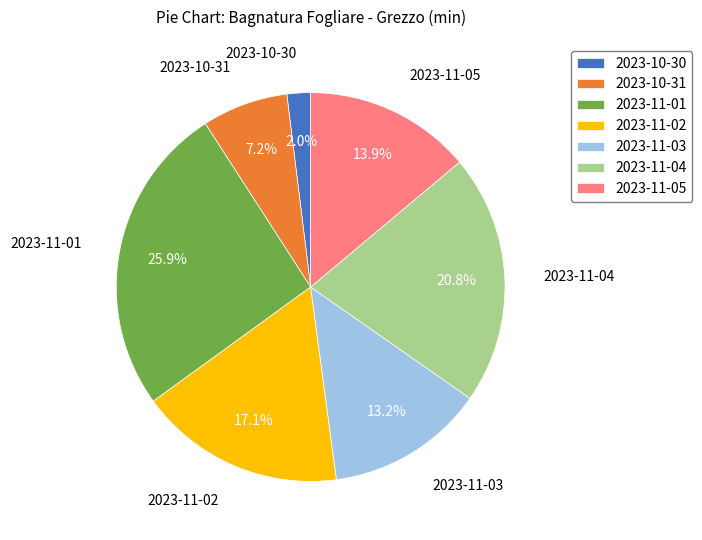

The 2023-11-01 slice represents 26% of the pie. True or false?

True